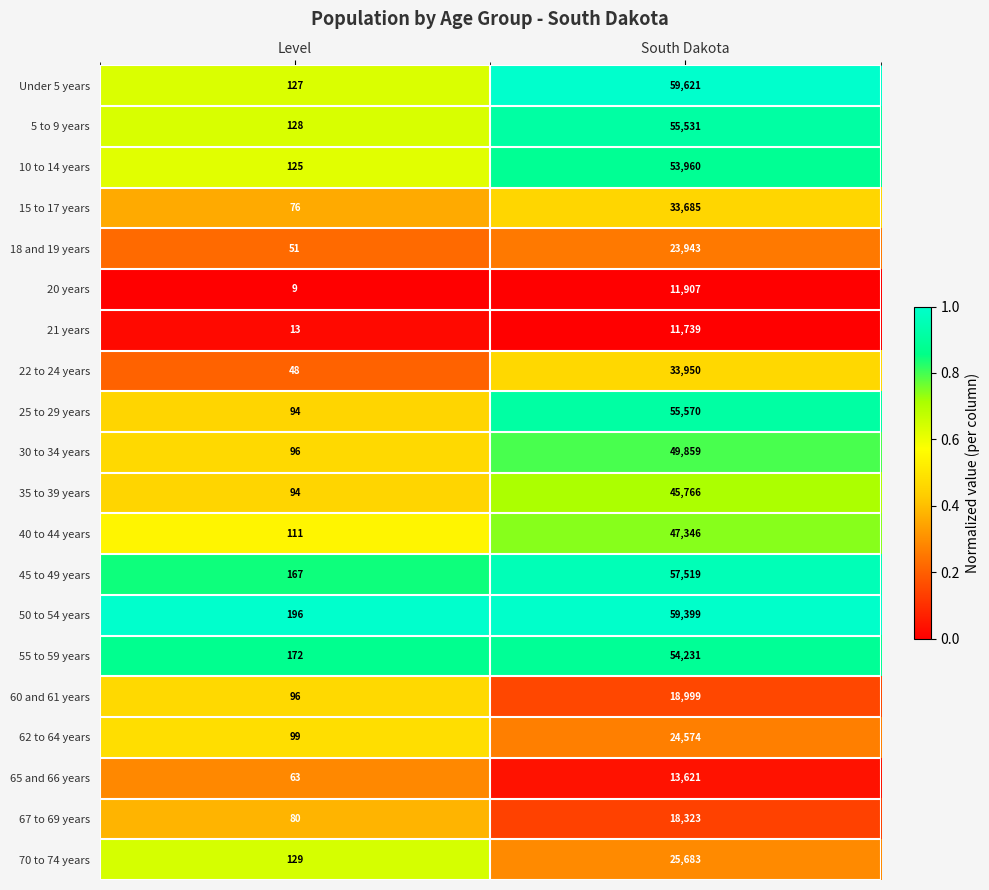

The 20 years series shows 9 at Level. True or false?

True